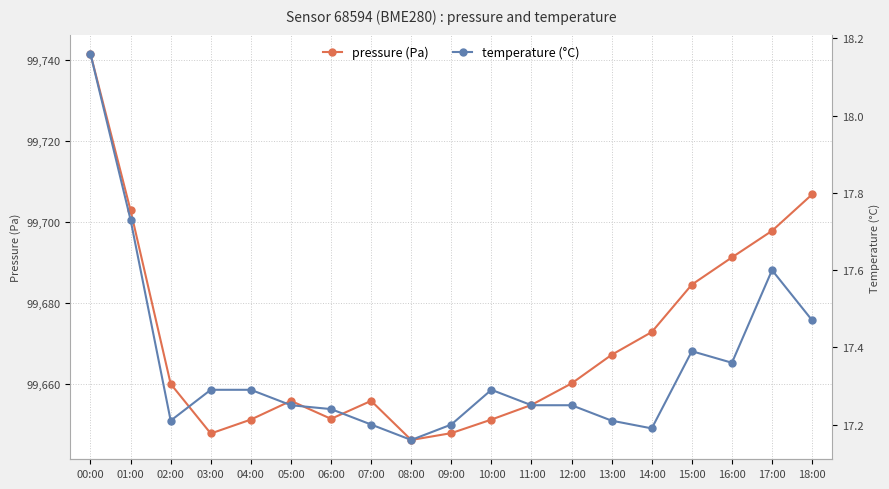

List the series in order of their peak value, lowest first.

temperature (°C), pressure (Pa)